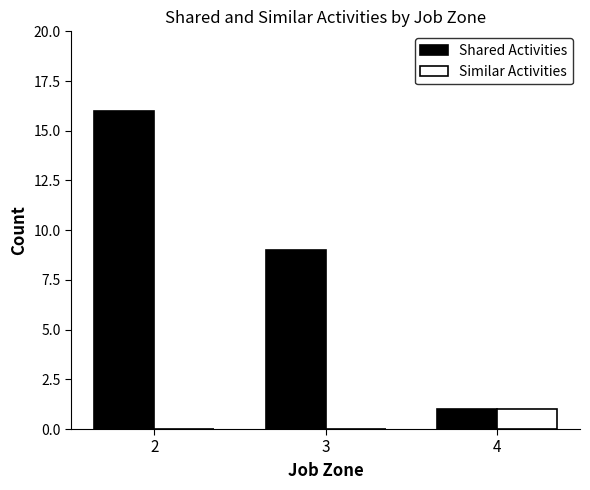

Which series has the largest total across all categories?

Shared Activities